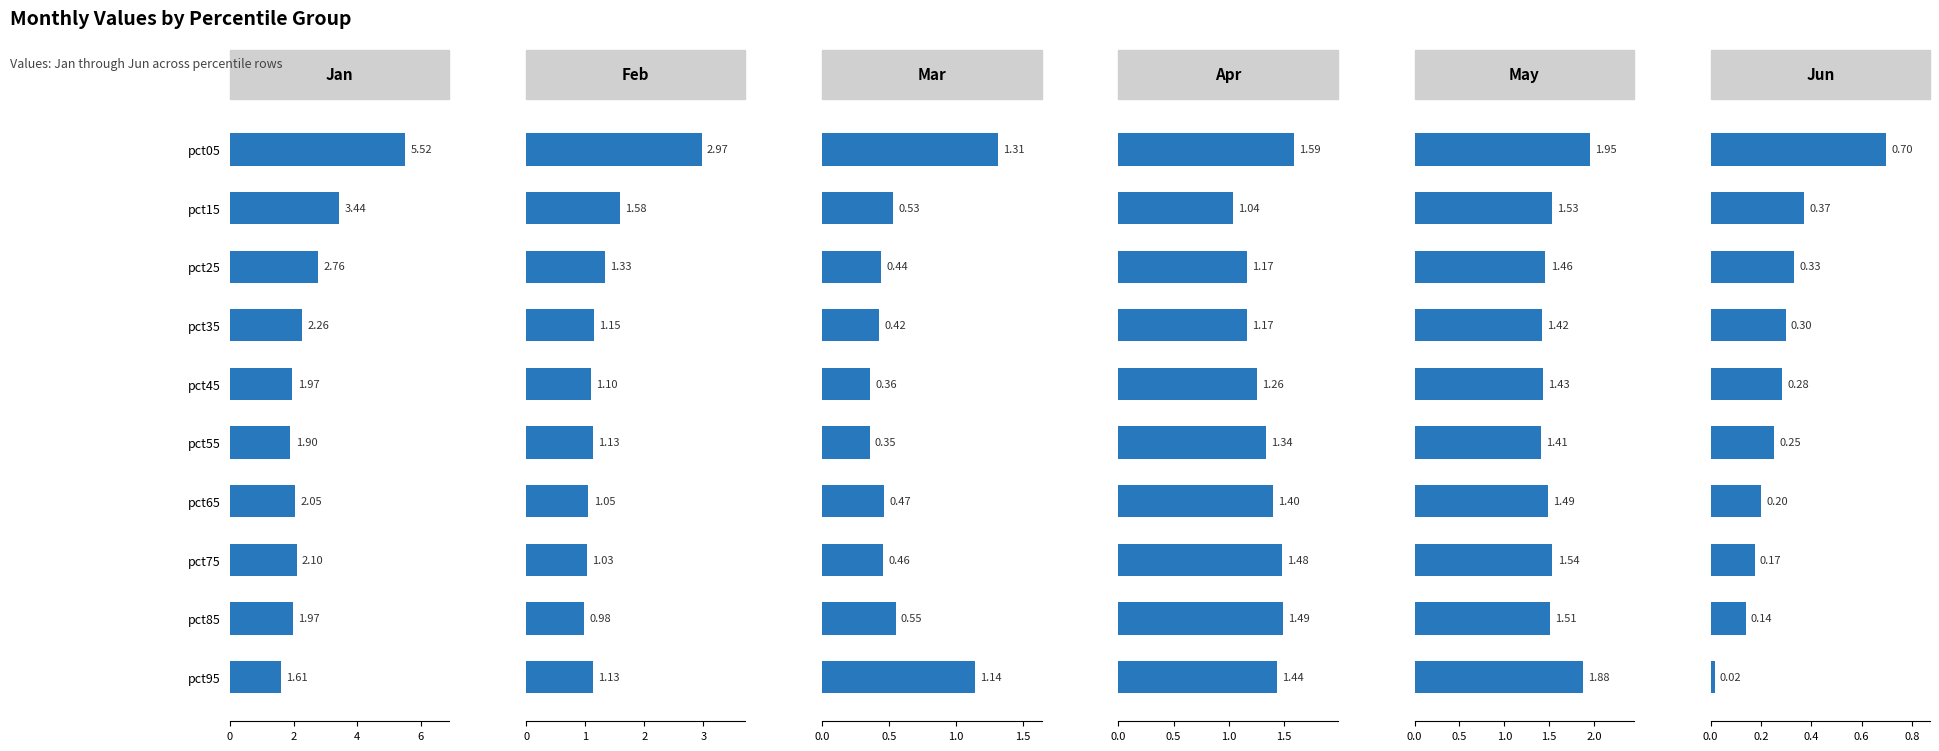

What is the total value across all series at pct05?

14.0